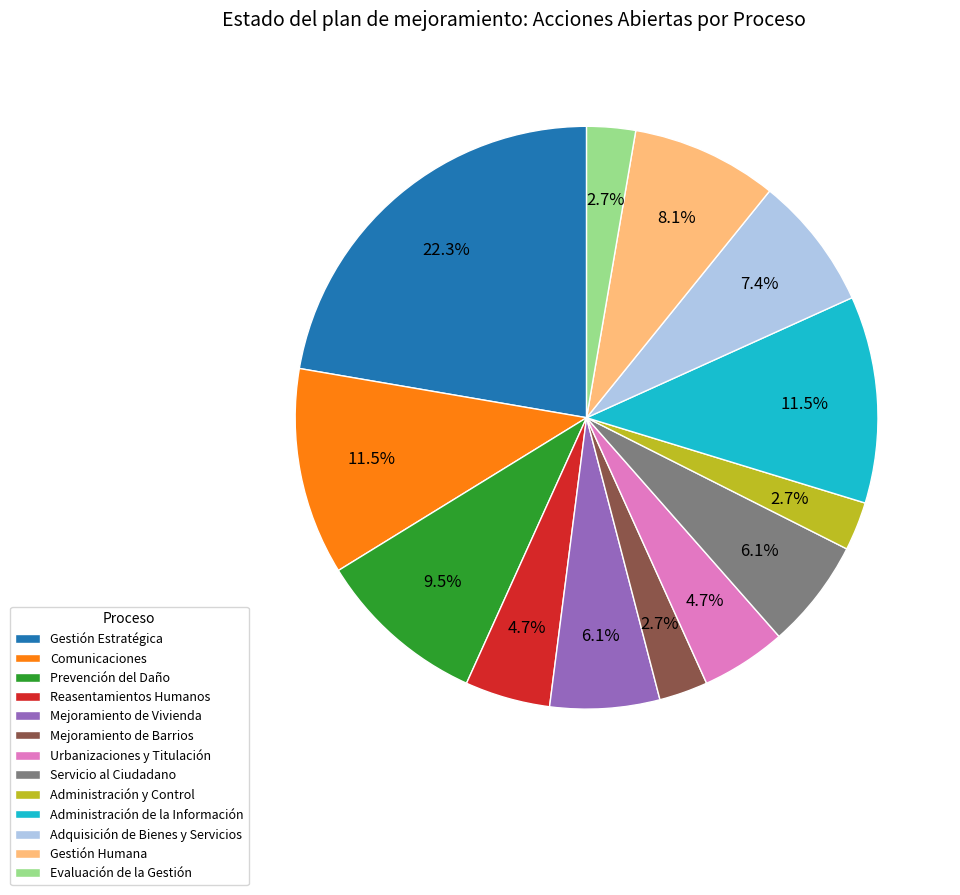

What percentage do Comunicaciones and Urbanizaciones y Titulación together represent?

16.2%